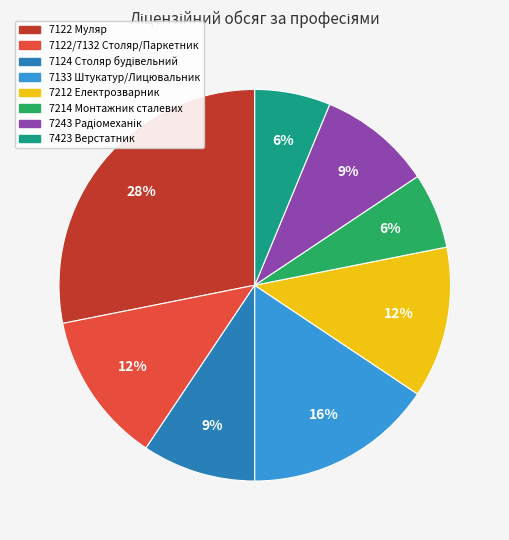

To the nearest percent, what portion does 7423 Верстатник represent?

6%